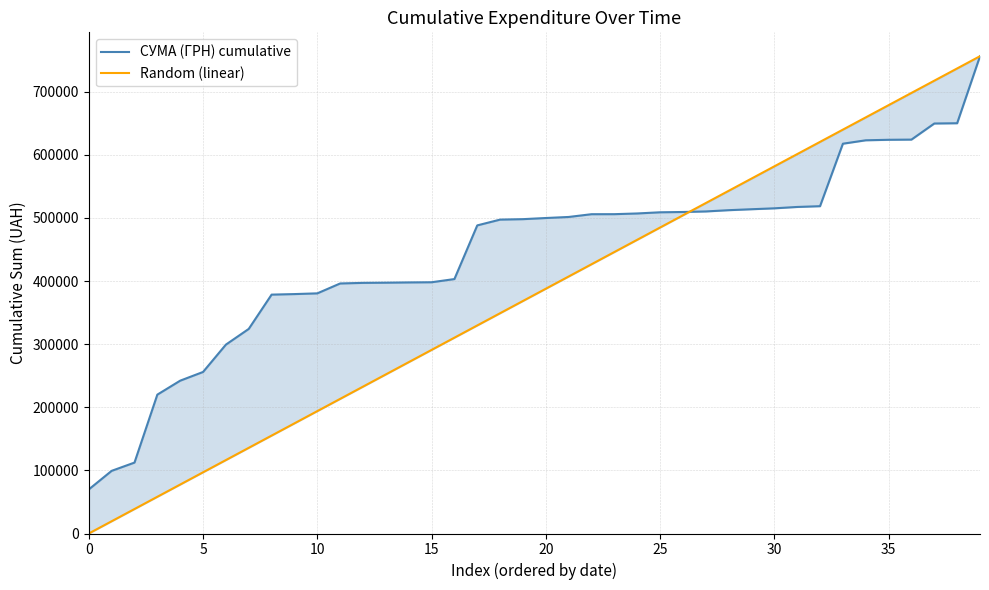

How many data points in СУМА (ГРН) cumulative are above 499856?

20